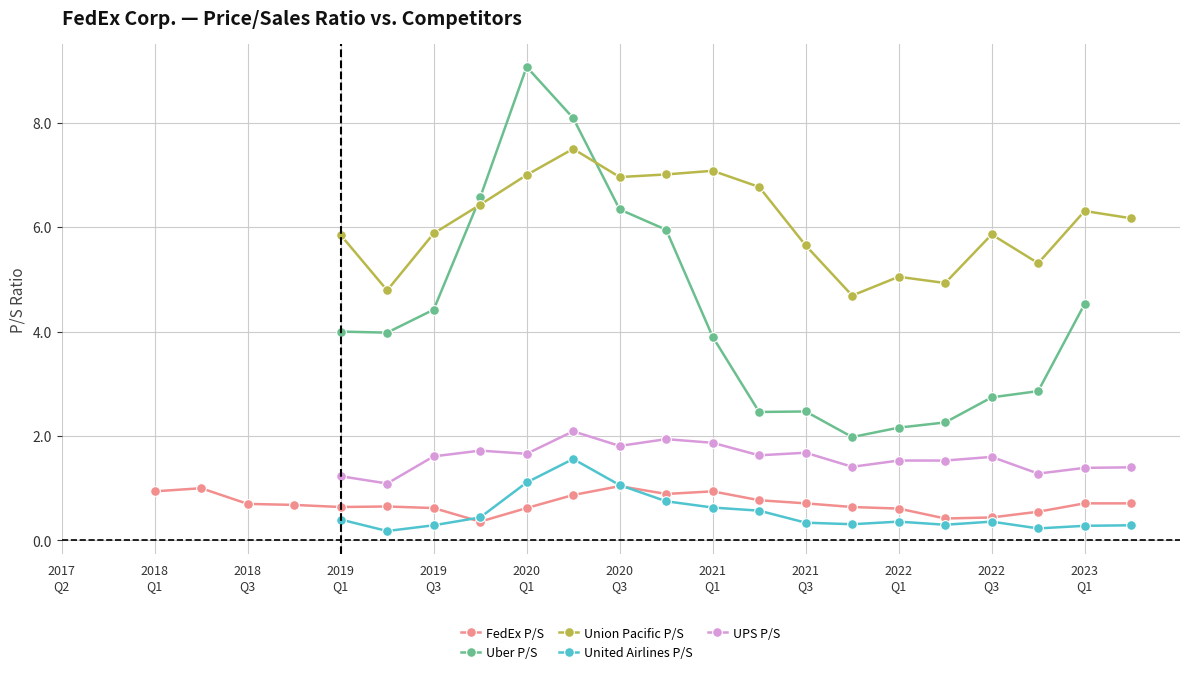

The Union Pacific P/S series shows 8.2 at 2021 Q3. True or false?

False